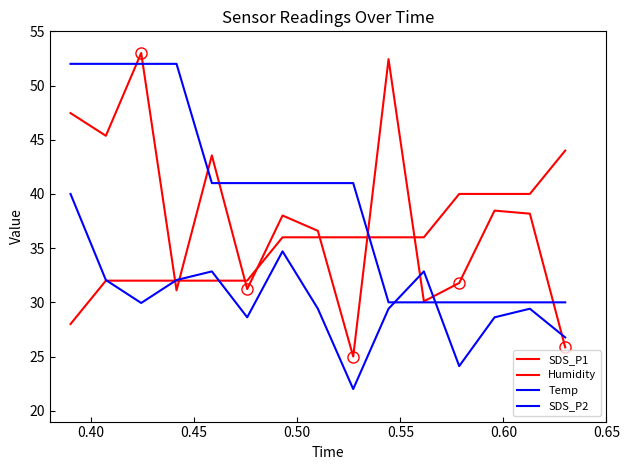

How many lines are shown in the chart?

4